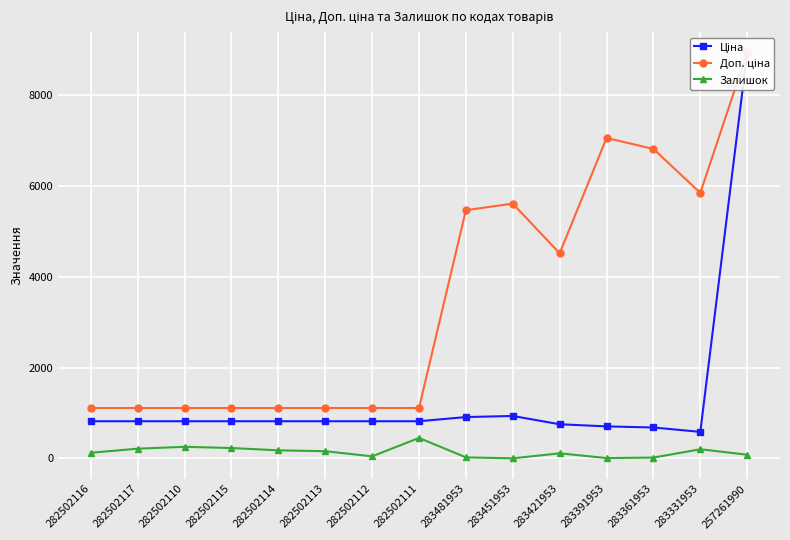

Which category has the highest value in the Доп. ціна series?

257261990